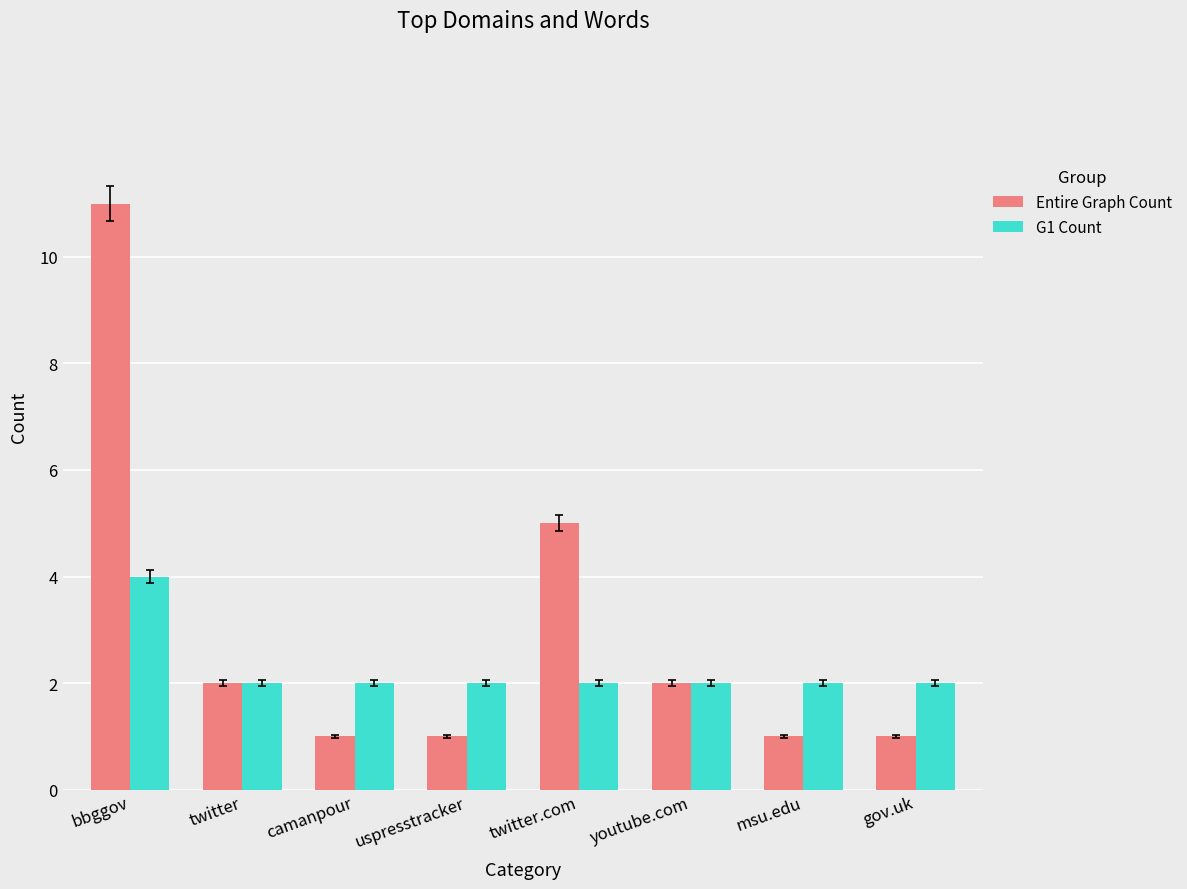

True or false: G1 Count has a value of 2 at camanpour.

True